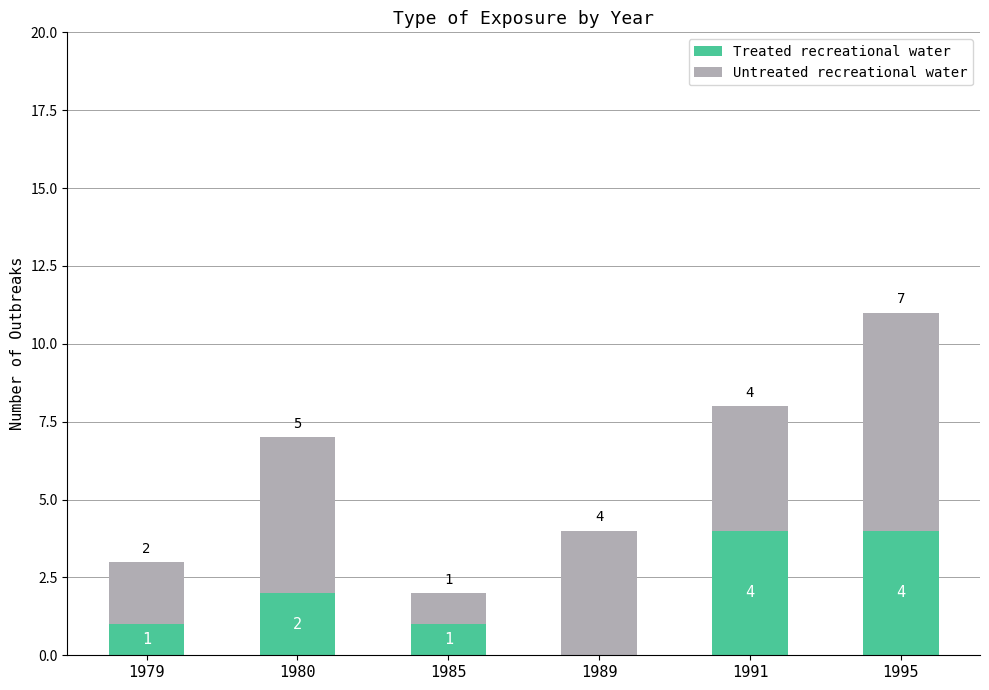

Count the number of data series in this chart.

2